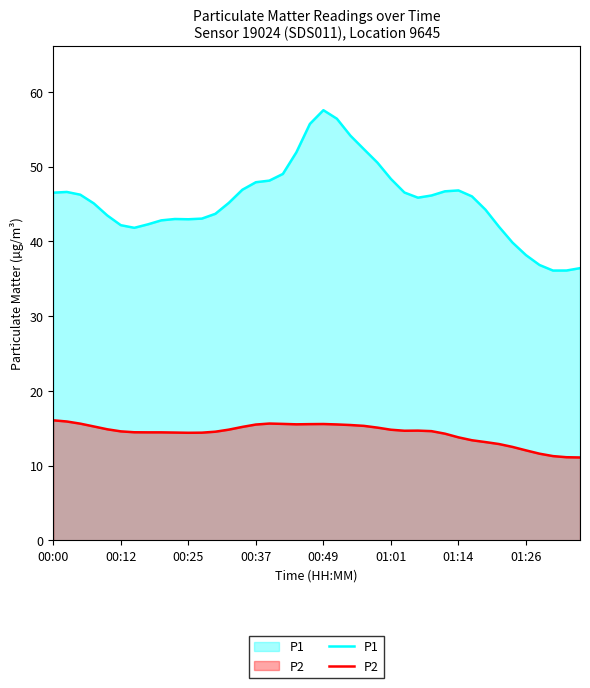

Between 14 and 18, which is larger?

18